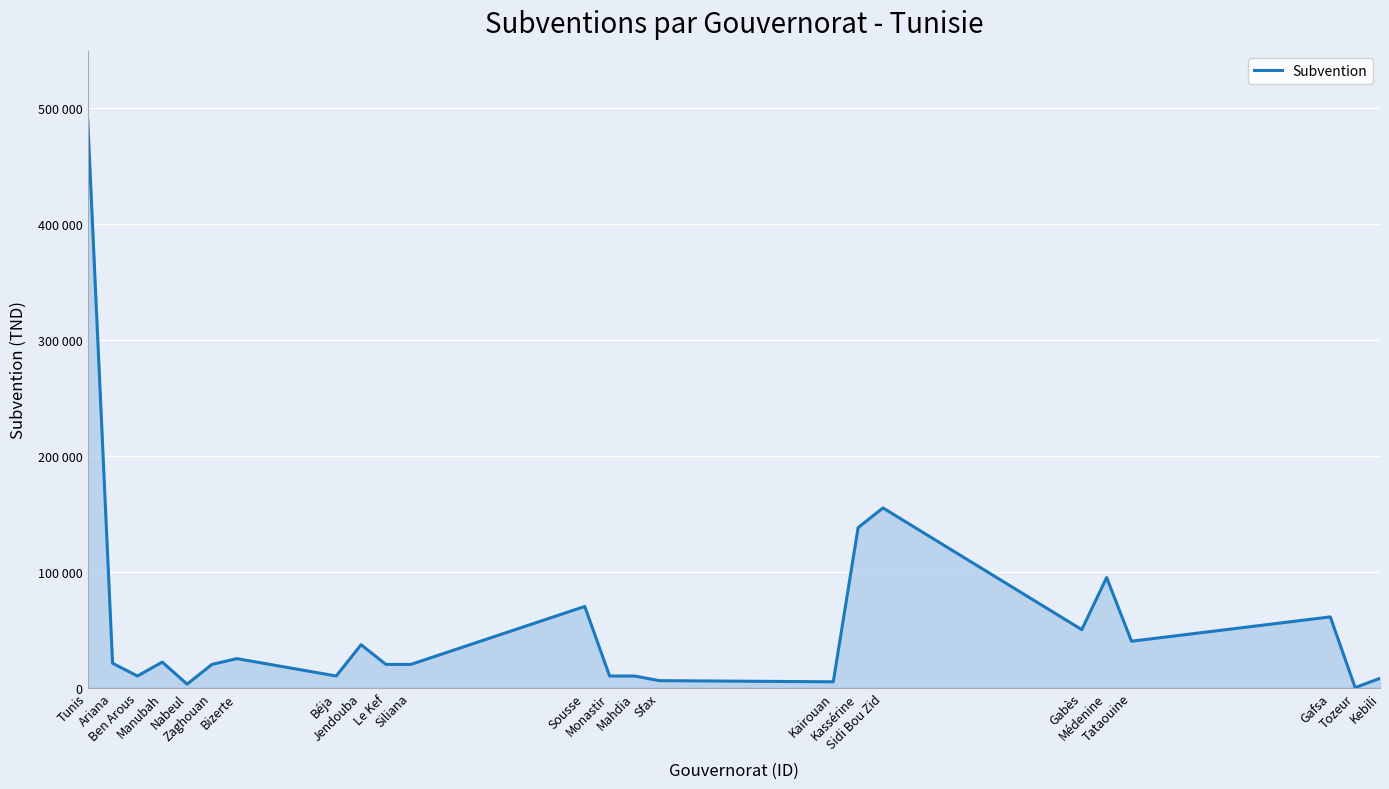

What is the change in value from Siliana to Monastir?

-10000